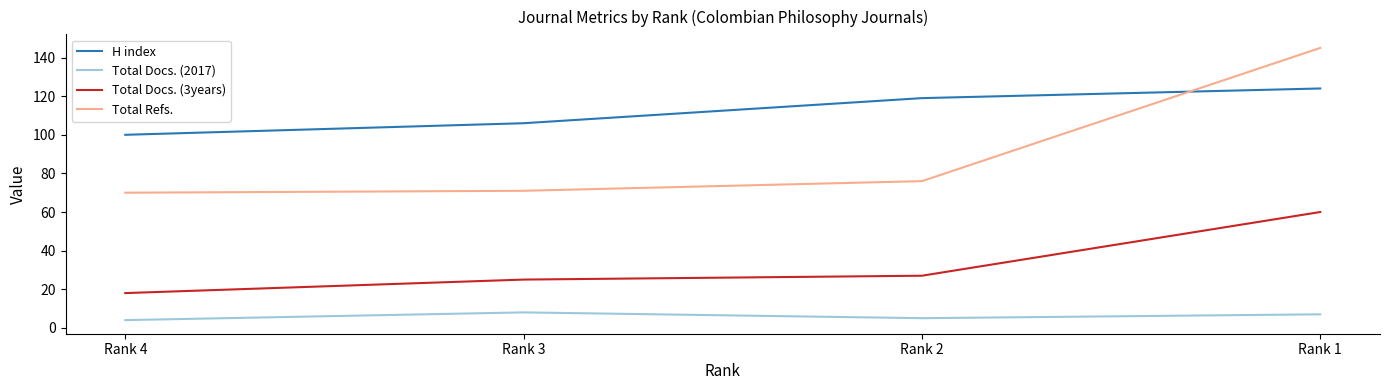

True or false: Total Docs. (3years) and Total Refs. intersect in this chart.

False